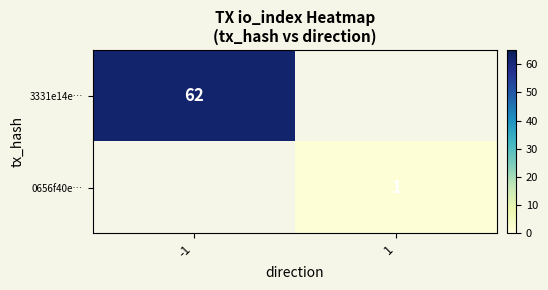

Between 1 and -1, which is larger?

-1